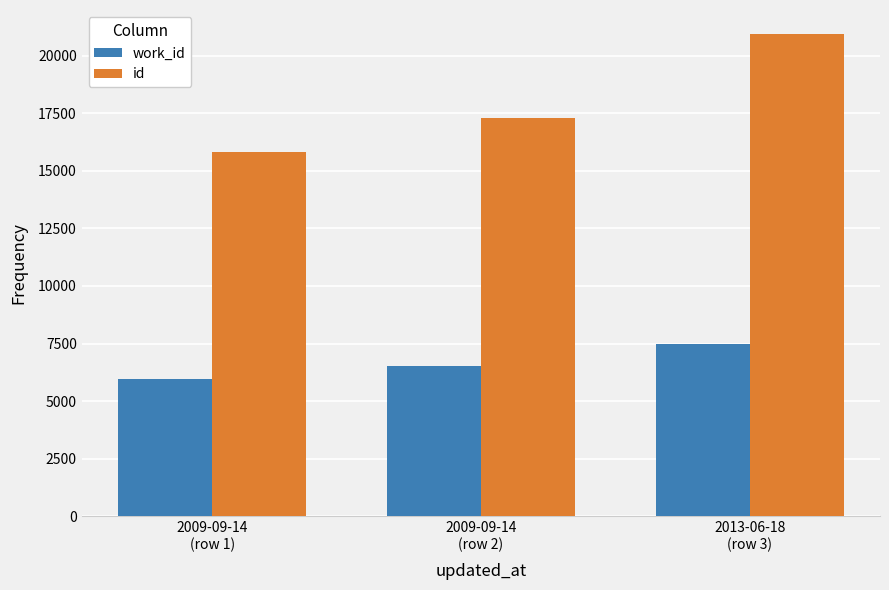

Rank the categories by id value from highest to lowest.

2013-06-18
(row 3), 2009-09-14
(row 2), 2009-09-14
(row 1)